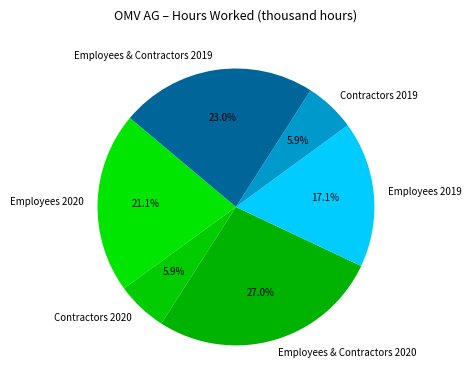

The Employees 2019 slice represents 10% of the pie. True or false?

False